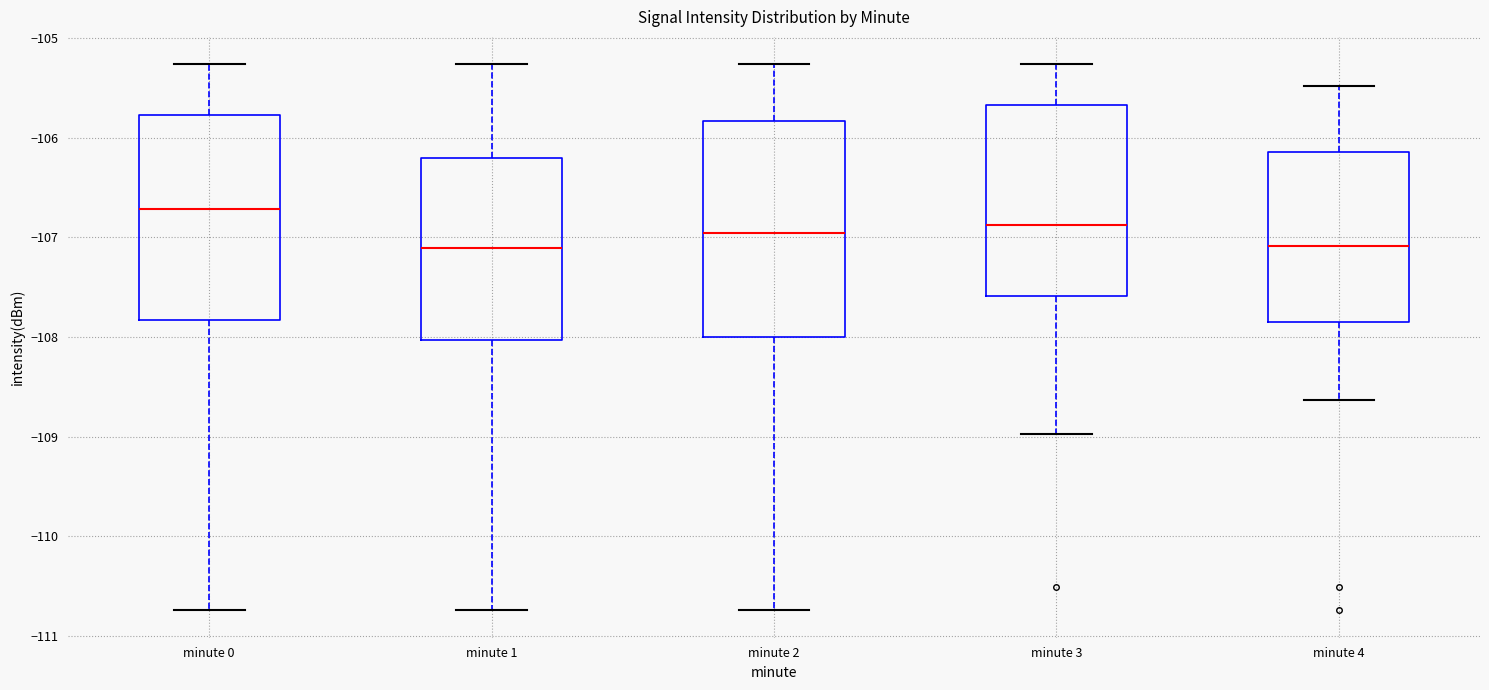

Reading left to right, read every box against the y-axis: the position of its median line, the range the box covers, and the ends of its whiskers. The values are not printed on the chart, so give them approximately, as read against the axis.

minute 0: median -106.7, box -107.8 to -105.8, whiskers -110.7 to -105.3
minute 1: median -107.1, box -108.0 to -106.2, whiskers -110.7 to -105.3
minute 2: median -107.0, box -108.0 to -105.8, whiskers -110.7 to -105.3
minute 3: median -106.9, box -107.6 to -105.7, whiskers -109.0 to -105.3
minute 4: median -107.1, box -107.8 to -106.1, whiskers -108.6 to -105.5